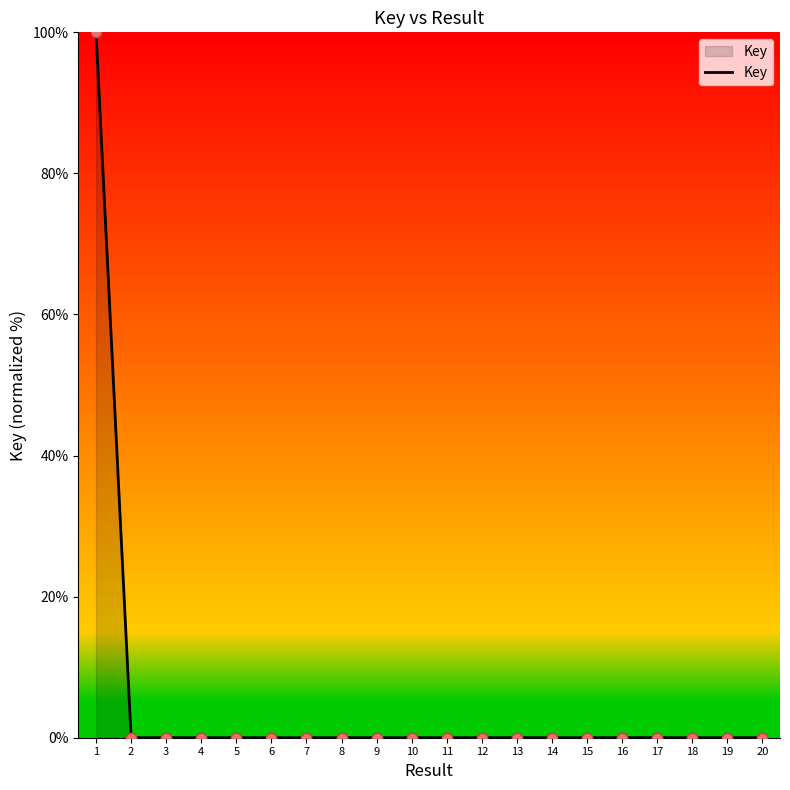

What is the maximum value shown in the chart?

100.0